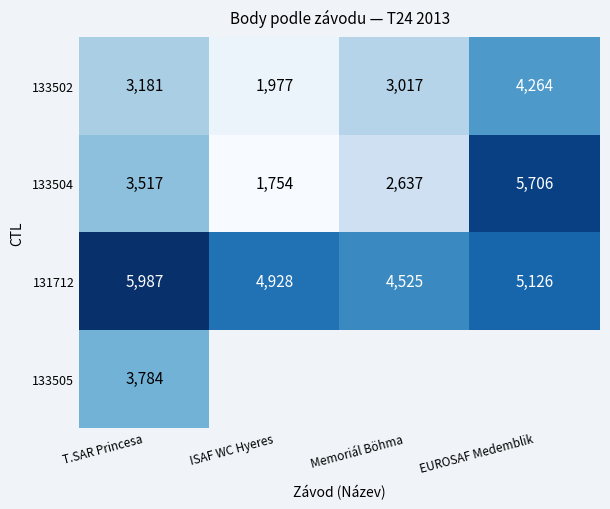

At which category is the sum across all series the highest?

T.SAR Princesa